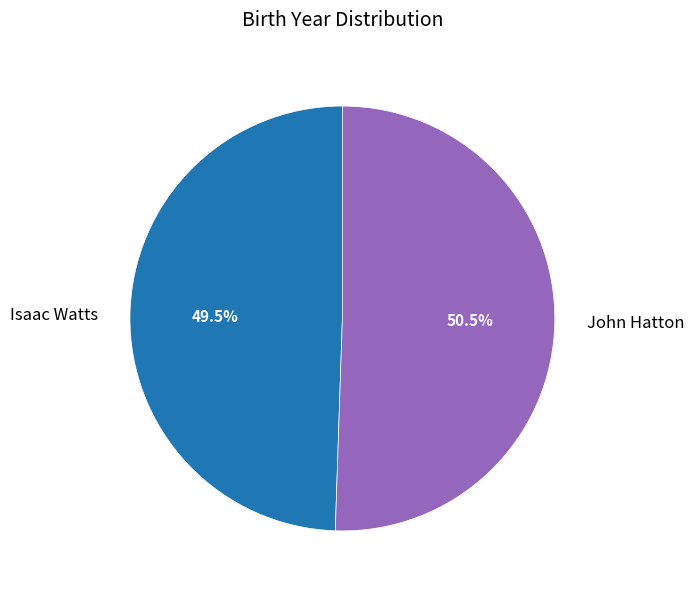

Count the number of slices in the pie.

2